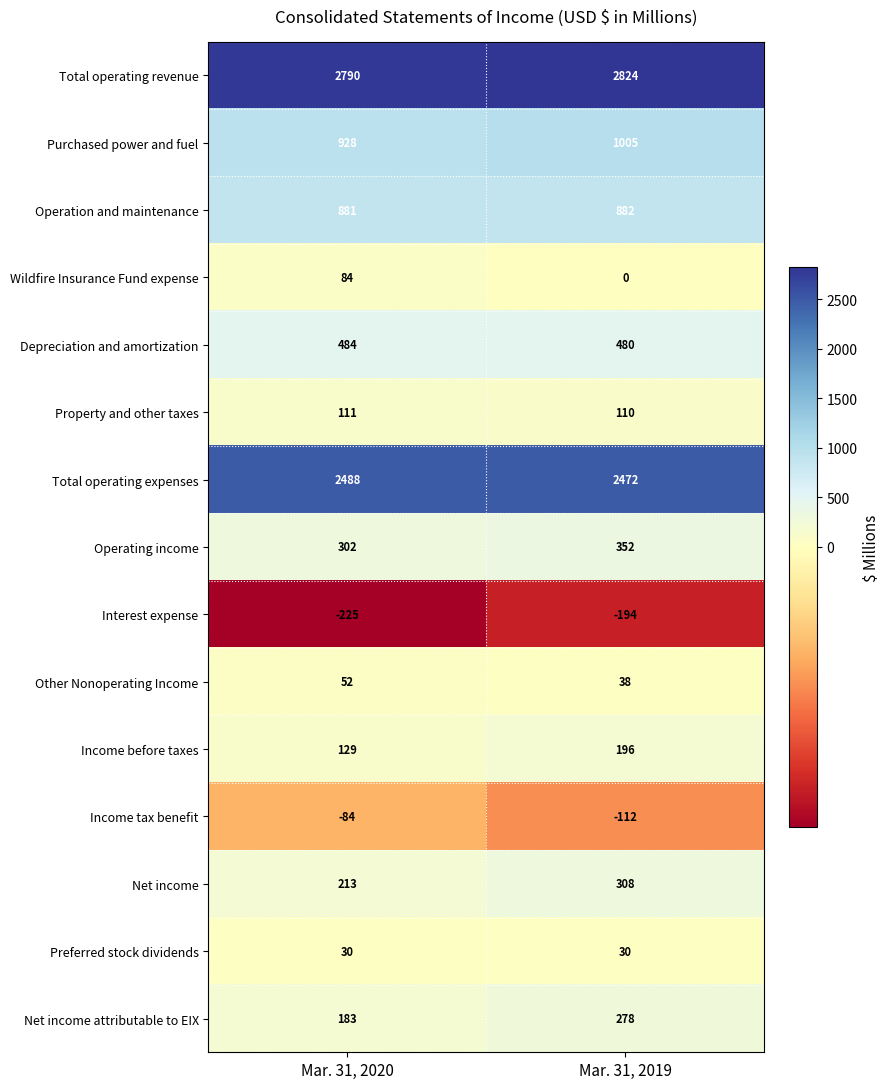

What is the difference between the Interest expense values at Mar. 31, 2020 and Mar. 31, 2019?

31